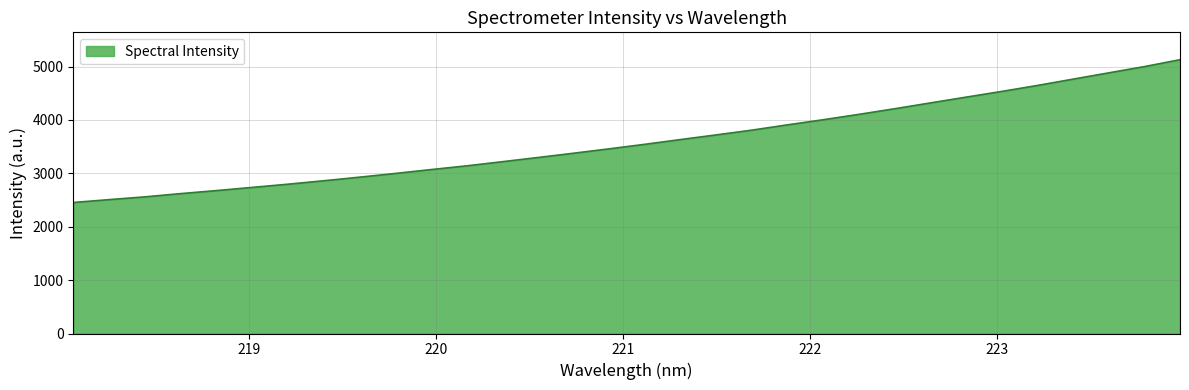

What is the difference between the maximum and minimum values?

2674.3